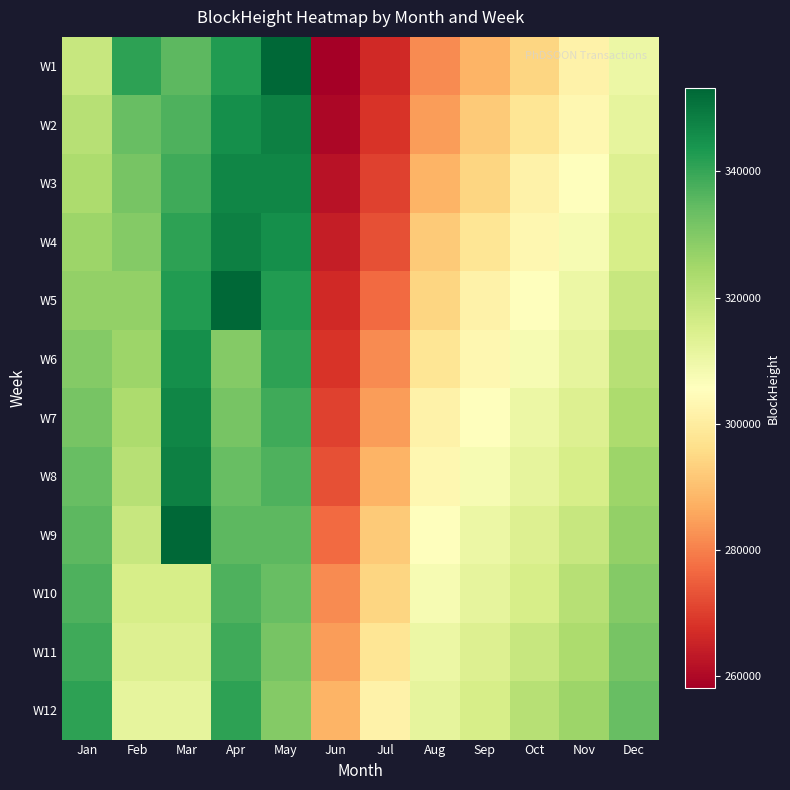

Rank the series at Oct from highest to lowest value.

W12, W11, W10, W9, W8, W7, W6, W5, W4, W3, W2, W1